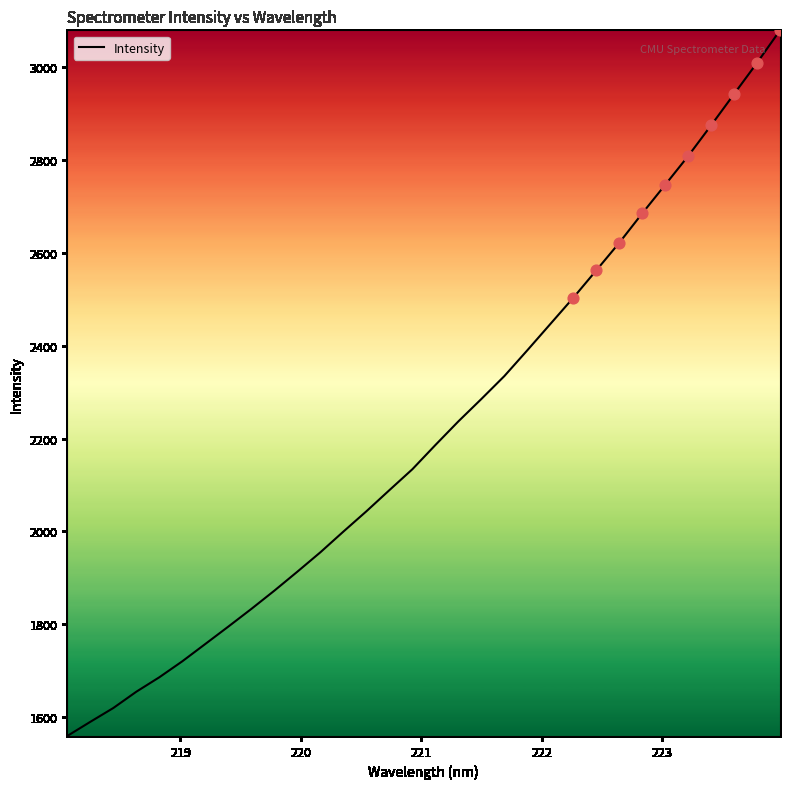

What is the minimum value shown in the chart?

1559.3